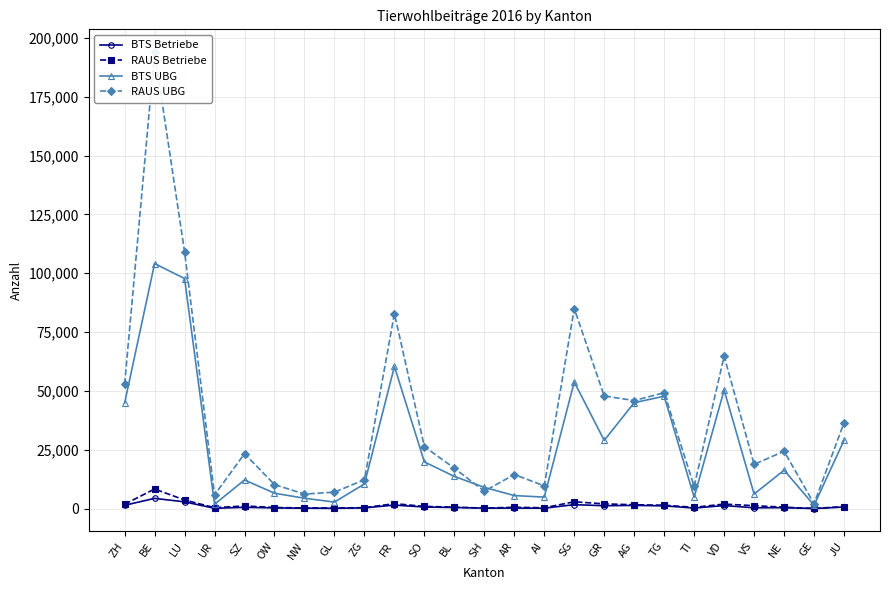

True or false: BTS UBG and RAUS Betriebe cross at least once.

False